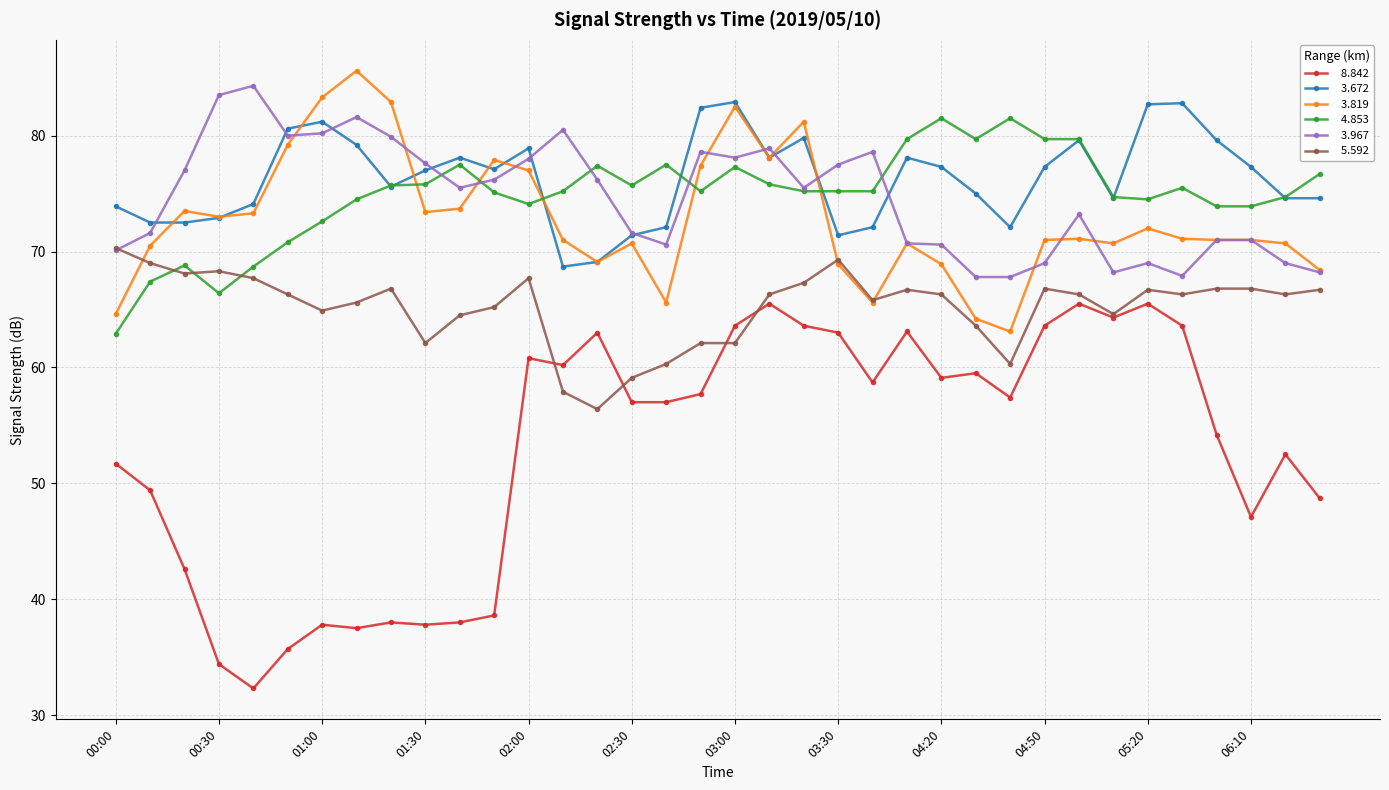

What is the greatest value displayed?

85.6